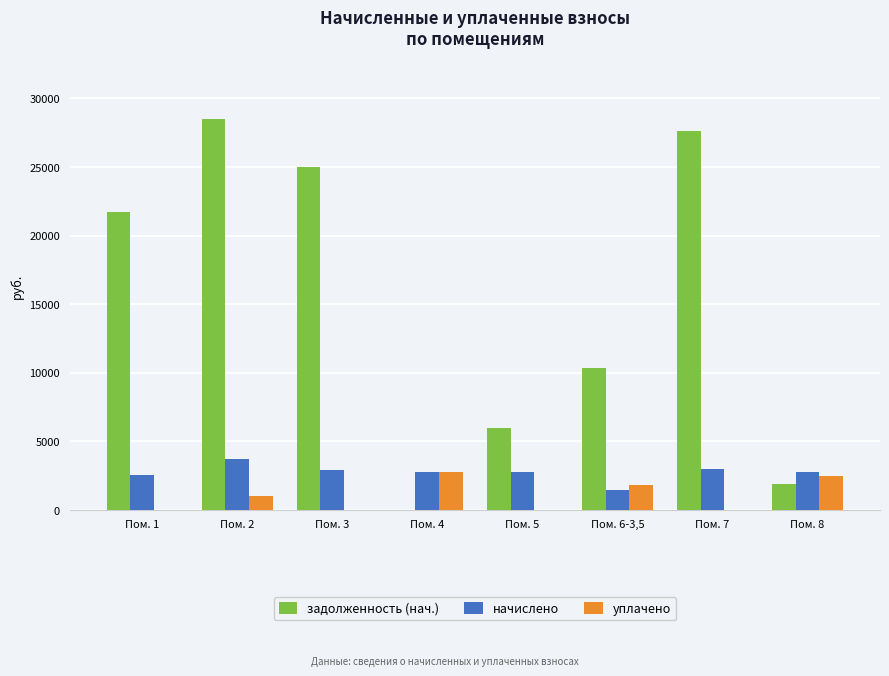

The value of уплачено at Пом. 5 is 0.0. True or false?

True